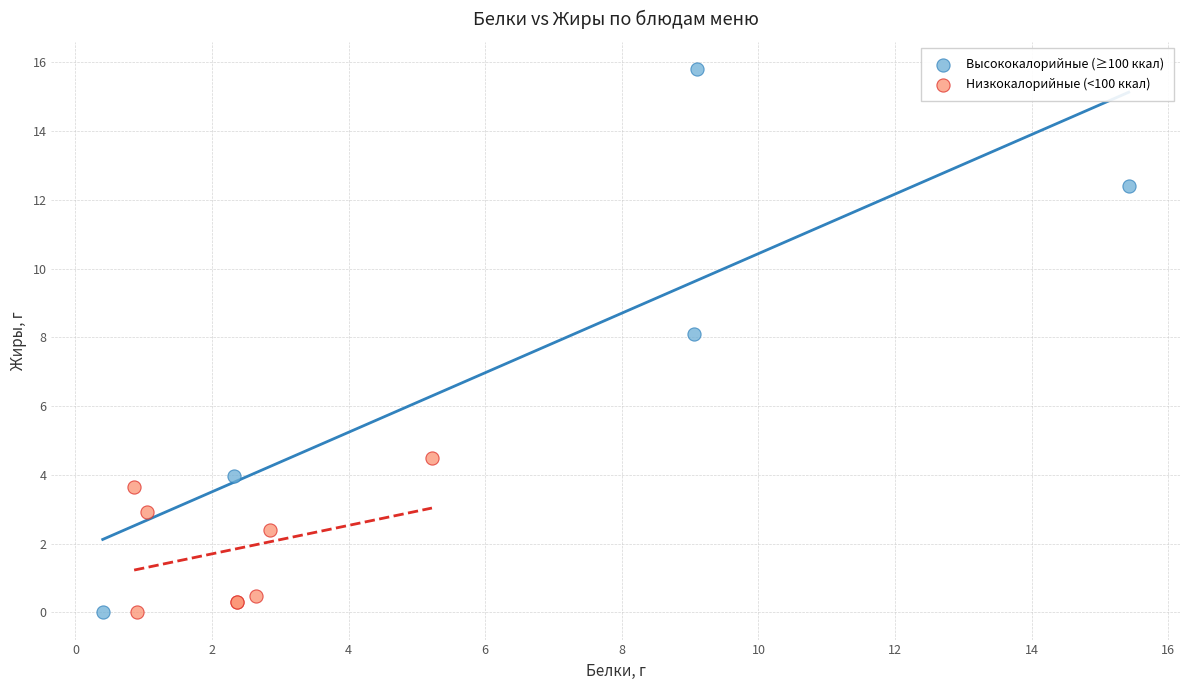

Which series has the largest Y range (max minus min)?

Высококалорийные (≥100 ккал)